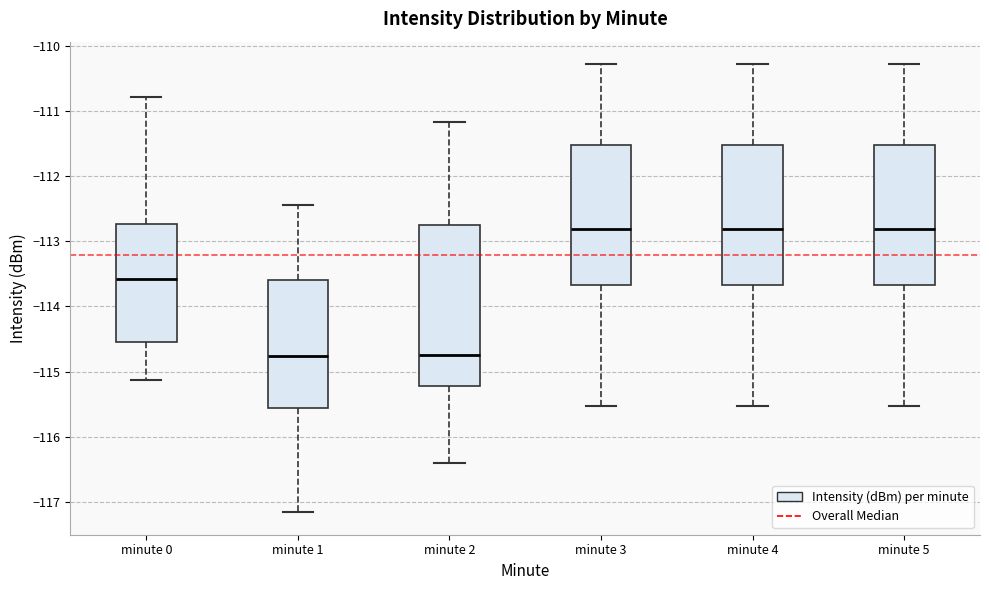

Reading left to right, transcribe this box plot: for each box, give where its median line is, the range the box spans, and where its two whiskers end, as read against the y-axis. The values are not printed on the chart, so give them approximately, as read against the axis.

minute 0: median -113.6, box -114.5 to -112.7, whiskers -115.1 to -110.8
minute 1: median -114.8, box -115.6 to -113.6, whiskers -117.2 to -112.4
minute 2: median -114.7, box -115.2 to -112.7, whiskers -116.4 to -111.2
minute 3: median -112.8, box -113.7 to -111.5, whiskers -115.5 to -110.3
minute 4: median -112.8, box -113.7 to -111.5, whiskers -115.5 to -110.3
minute 5: median -112.8, box -113.7 to -111.5, whiskers -115.5 to -110.3